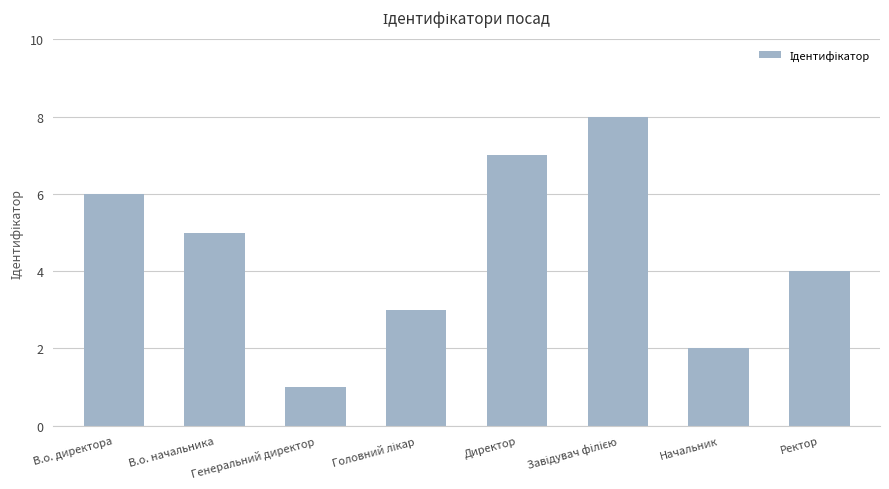

What is the sum of the values at В.о. директора and Ректор?

10